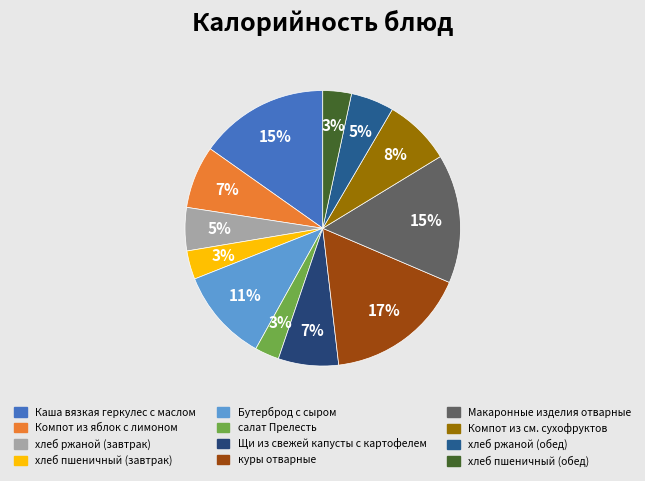

What is the change in value from Бутерброд с сыром to хлеб ржаной (обед)?

-82